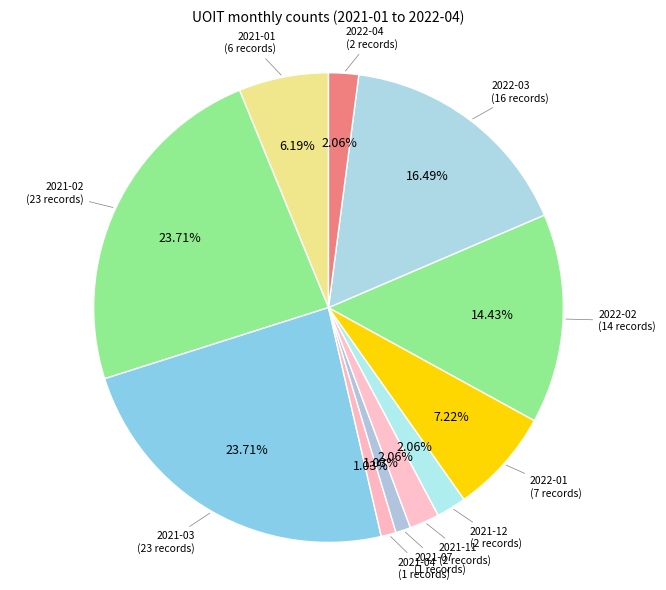

How many slices are in this pie chart?

11